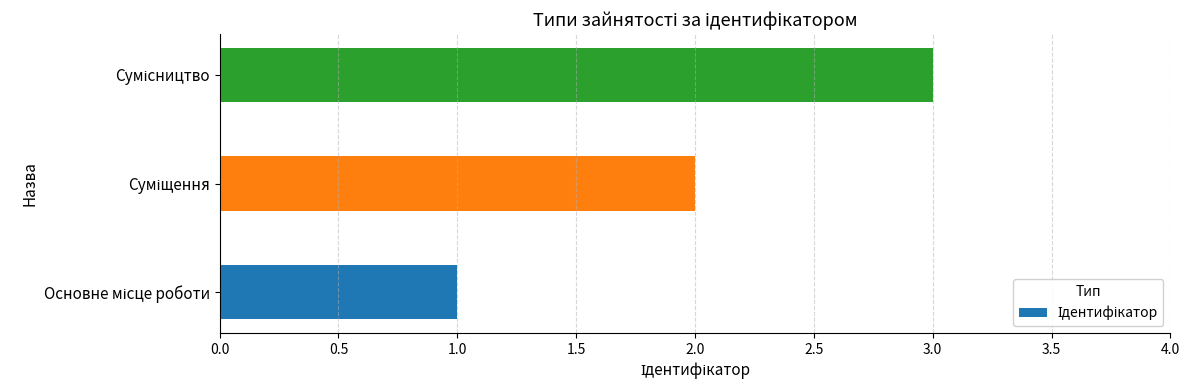

What is the maximum value shown in the chart?

3